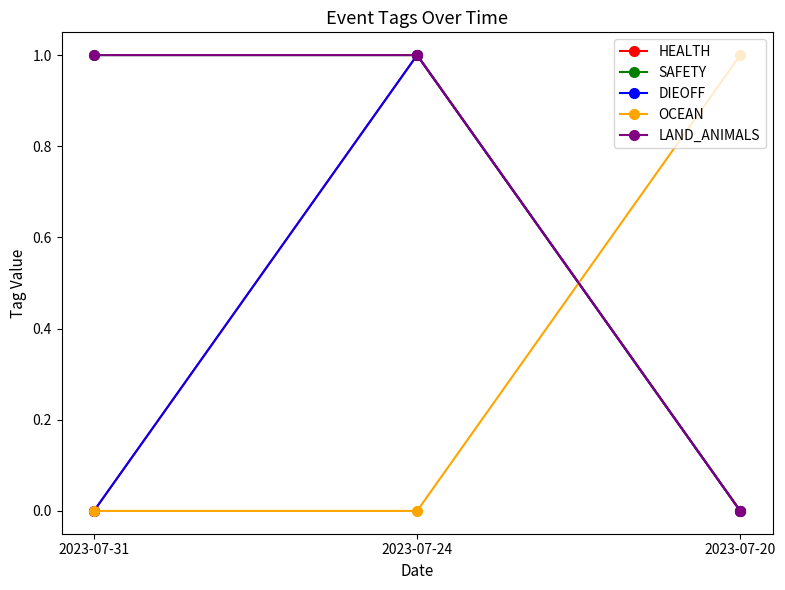

Is it true that DIEOFF equals 0 at 2023-07-24?

False